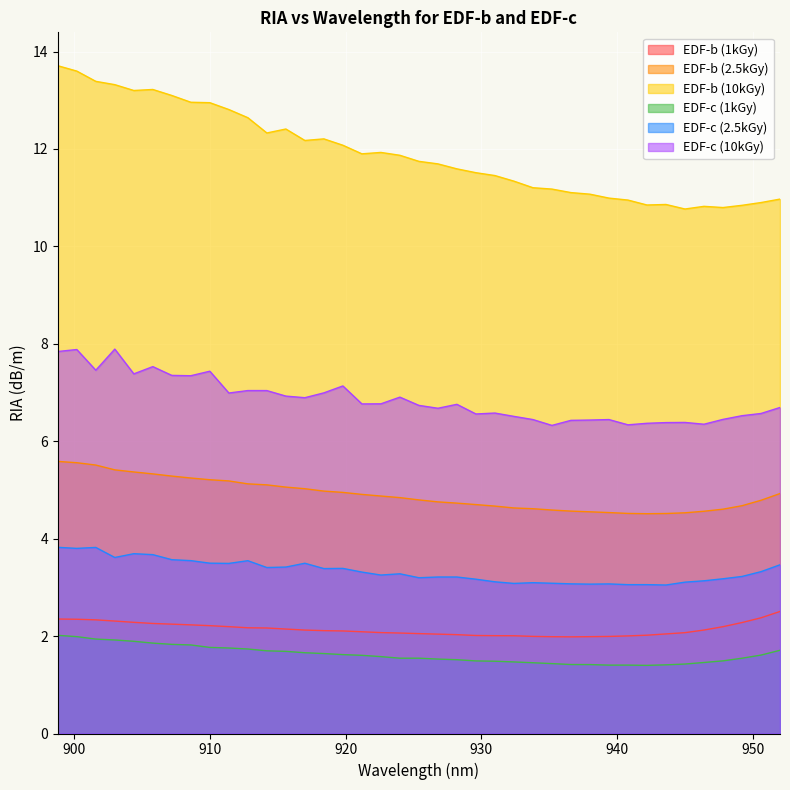

True or false: EDF-b (1kGy) has more than 0 points higher than both neighbors.

False